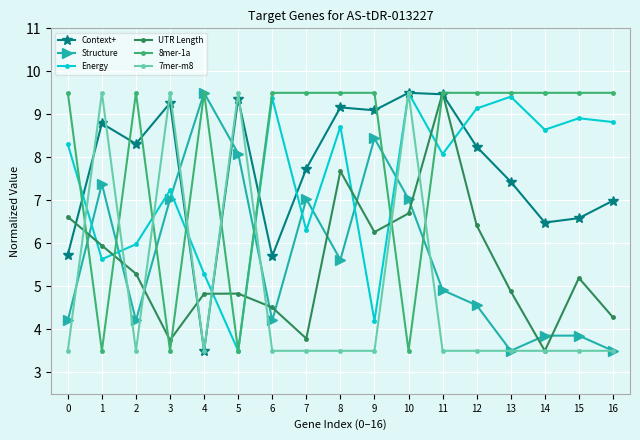

After their last crossing, which series has the higher values: 7mer-m8 or 8mer-1a?

8mer-1a